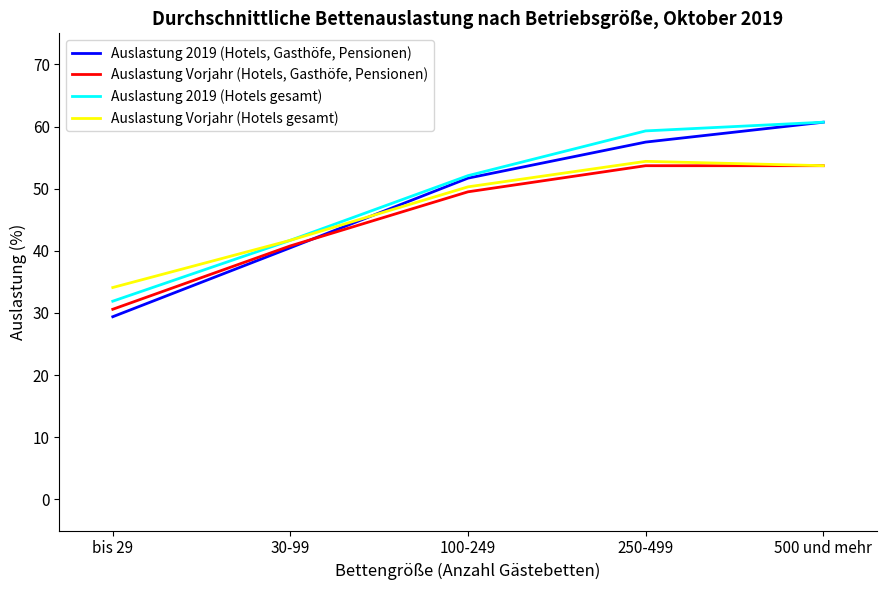

Is the value of Auslastung Vorjahr (Hotels, Gasthöfe, Pensionen) at 250-499 greater than the value of Auslastung 2019 (Hotels, Gasthöfe, Pensionen) at 30-99?

Yes